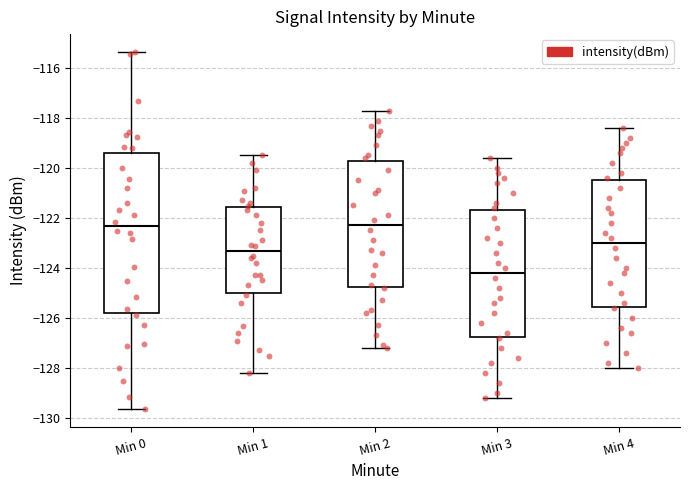

Reading left to right, transcribe this box plot: for each box, give where its median line is, the range the box spans, and where its two whiskers end, as read against the y-axis. The values are not printed on the chart, so give them approximately, as read against the axis.

Min 0: median -122.4, box -125.8 to -119.4, whiskers -129.6 to -115.4
Min 1: median -123.4, box -125.0 to -121.6, whiskers -128.2 to -119.4
Min 2: median -122.2, box -124.8 to -119.8, whiskers -127.2 to -117.6
Min 3: median -124.2, box -126.8 to -121.6, whiskers -129.2 to -119.6
Min 4: median -123.0, box -125.6 to -120.4, whiskers -128.0 to -118.4